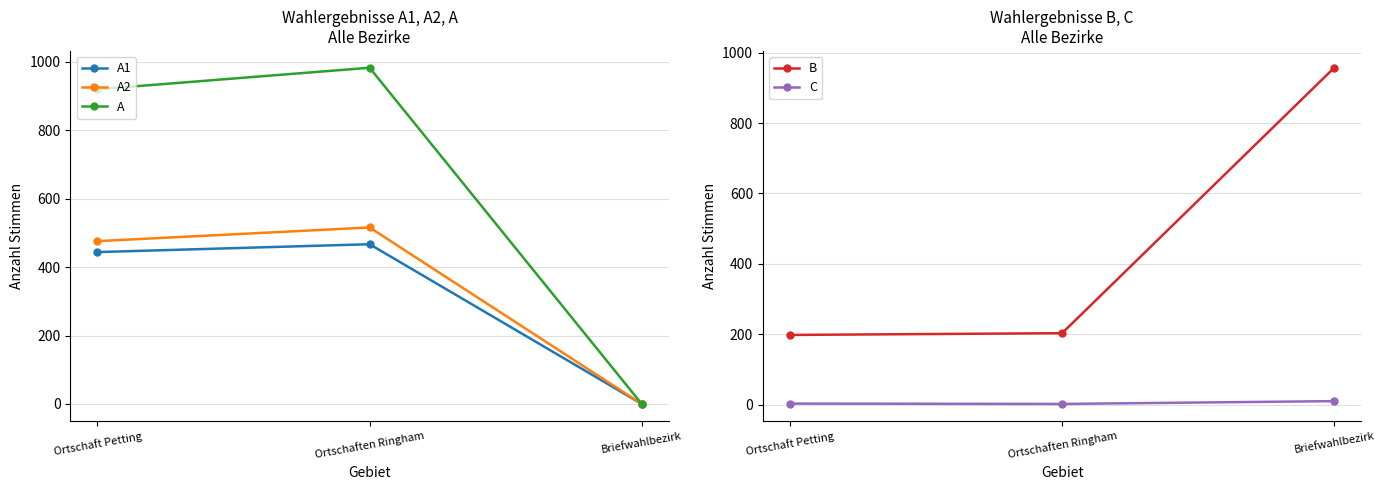

What is the average value of the A1 series?

304